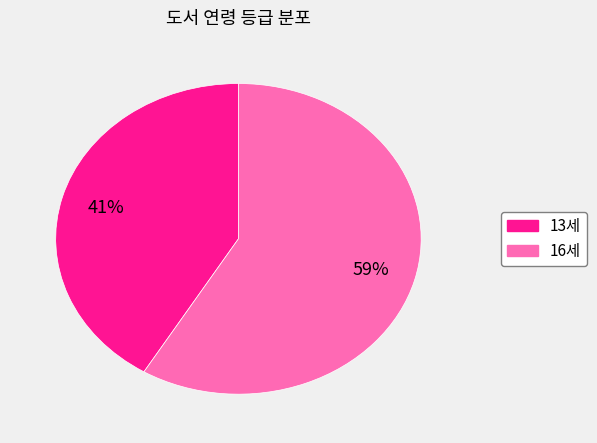

Is there any slice that represents more than half of the pie?

Yes